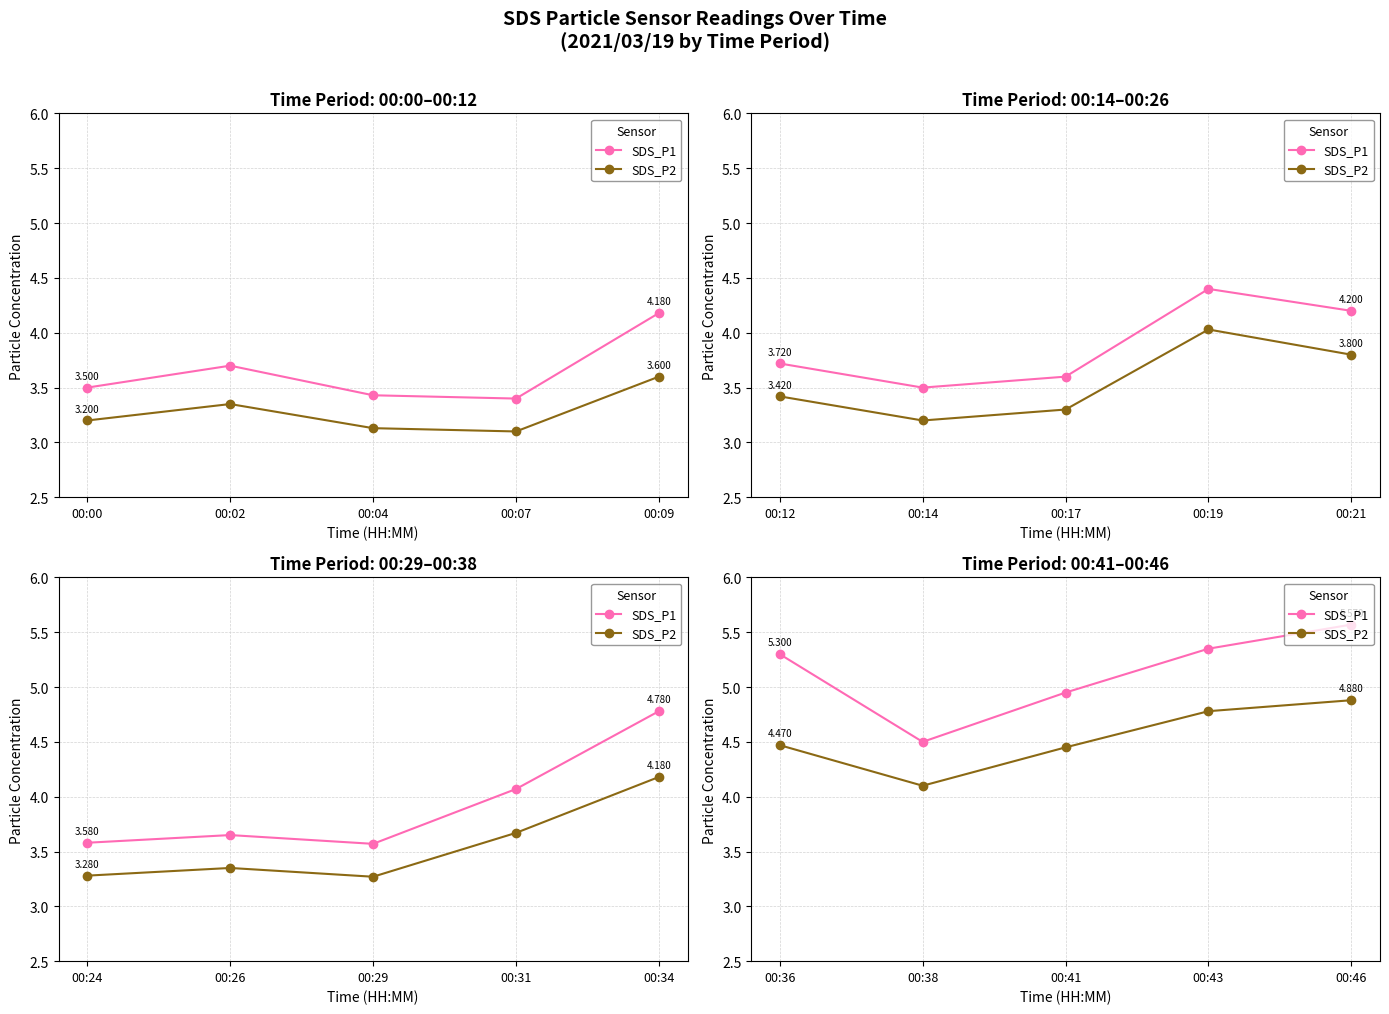

True or false: SDS_P2 and SDS_P1 cross at least once.

False